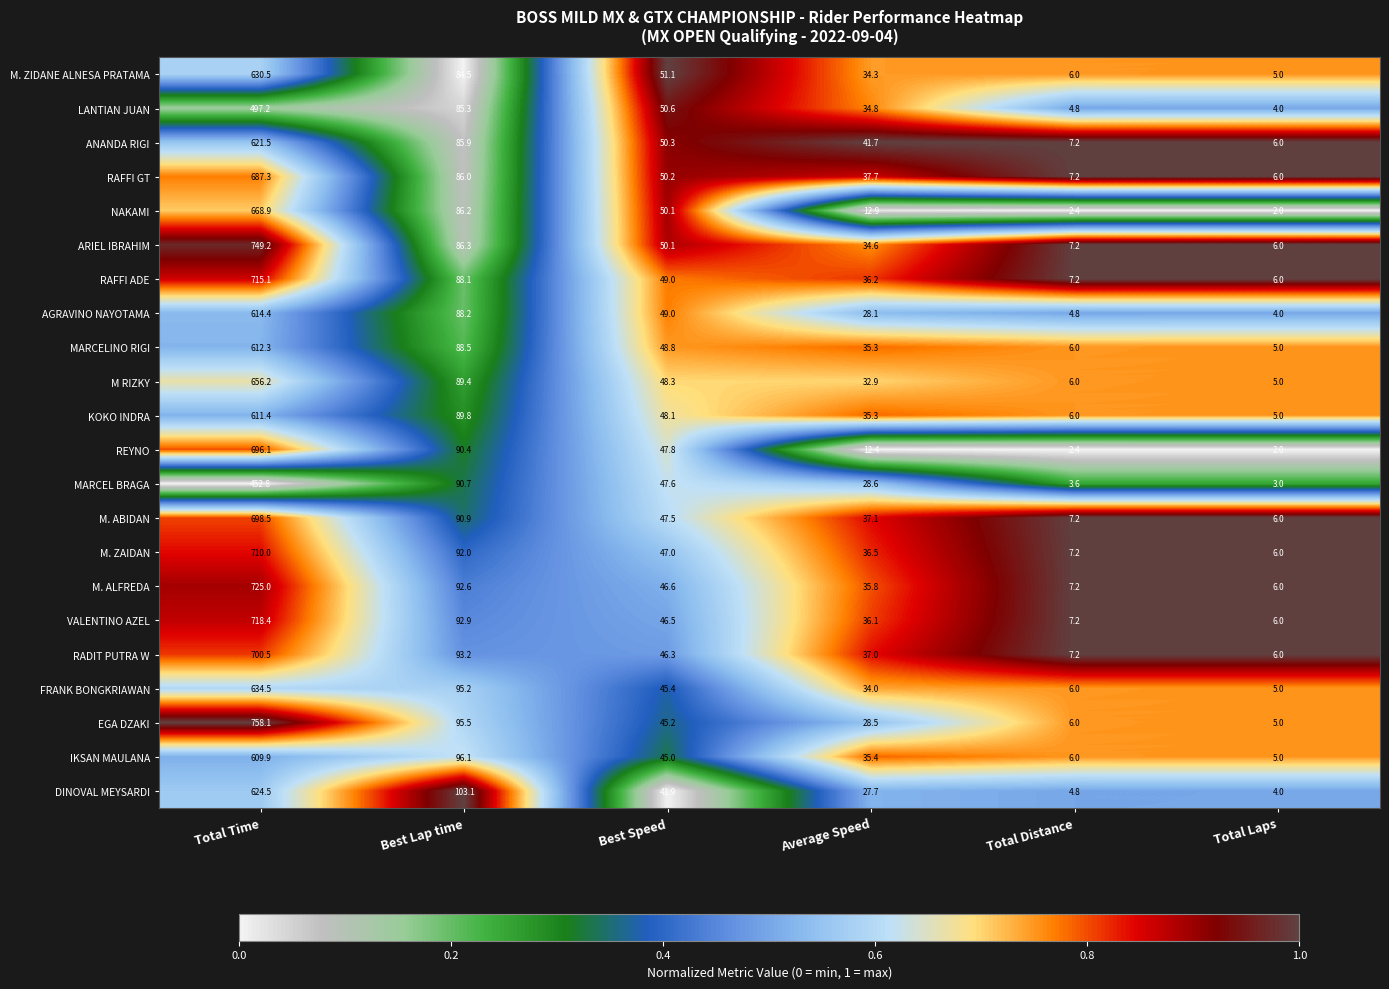

Between Total Time and Total Distance, which series saw the biggest shift?

EGA DZAKI